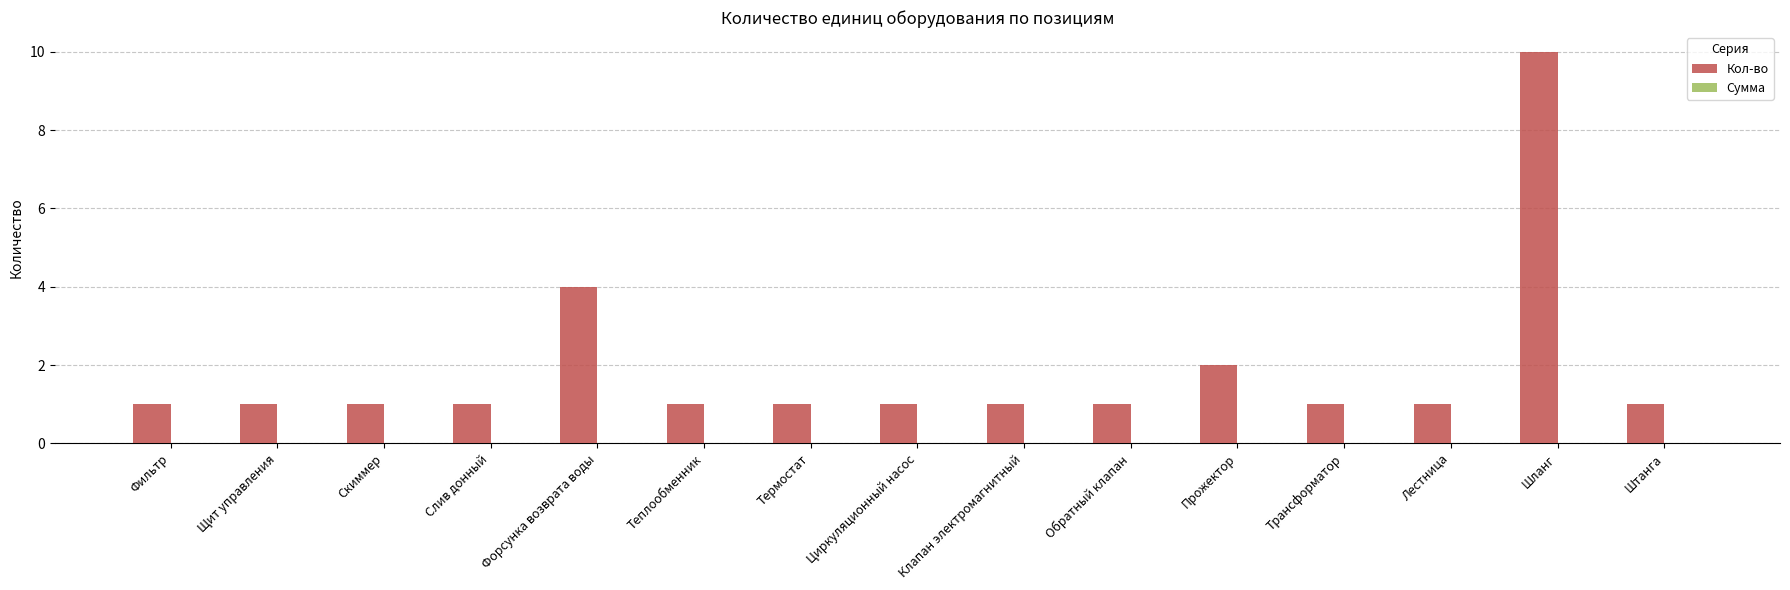

Which category has the highest value across all series?

Шланг